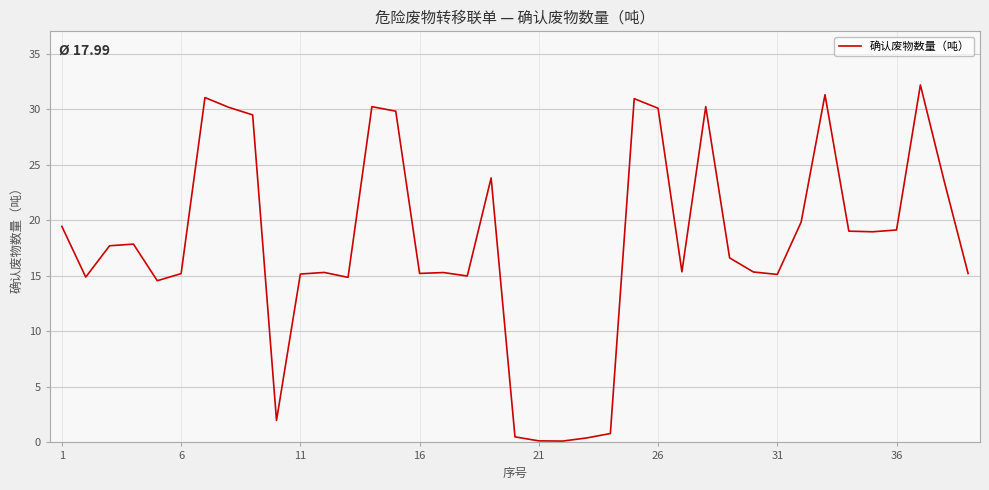

What is the greatest value displayed?

32.2